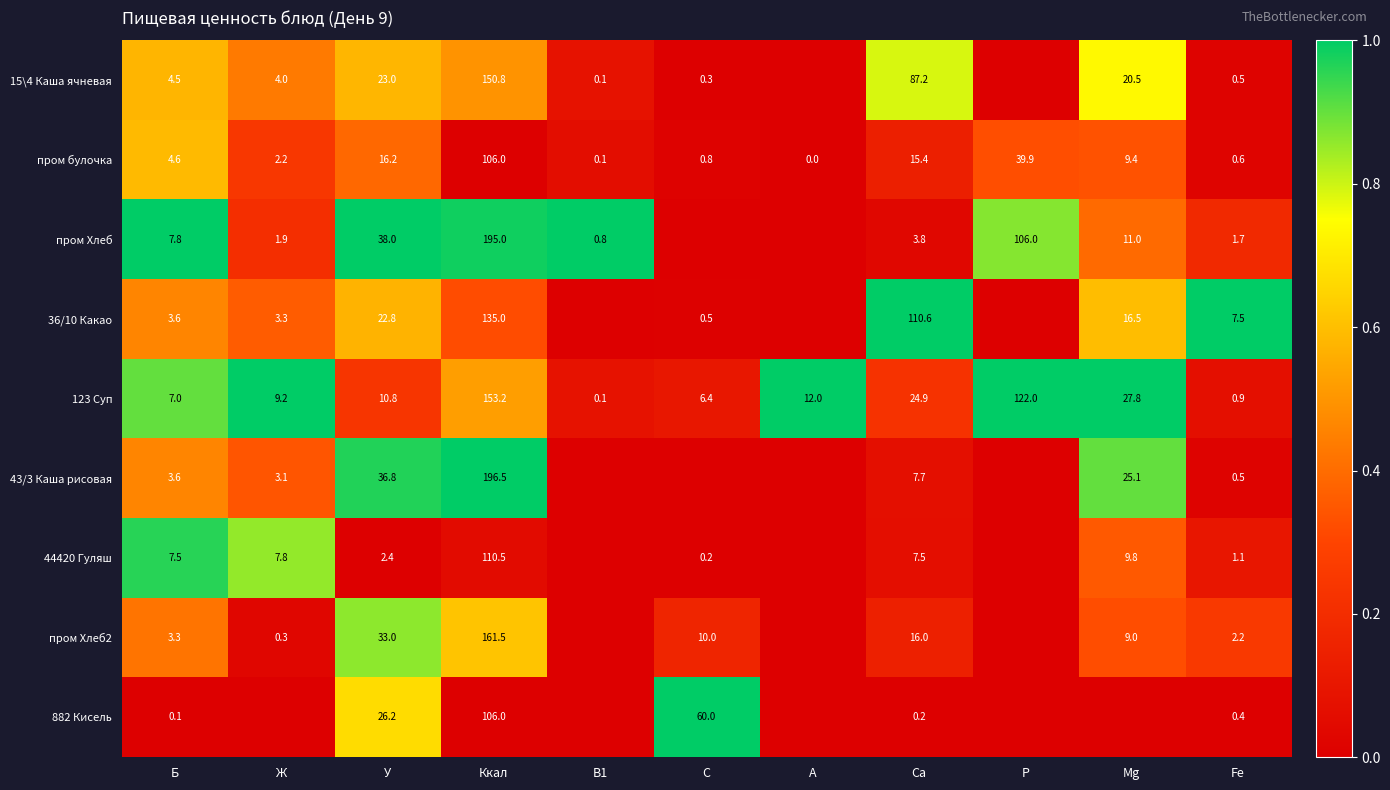

True or false: пром булочка has a value of 106.0 at Ккал.

True